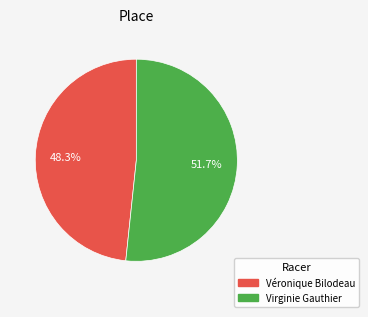

True or false: Véronique Bilodeau accounts for 41% of the total.

False